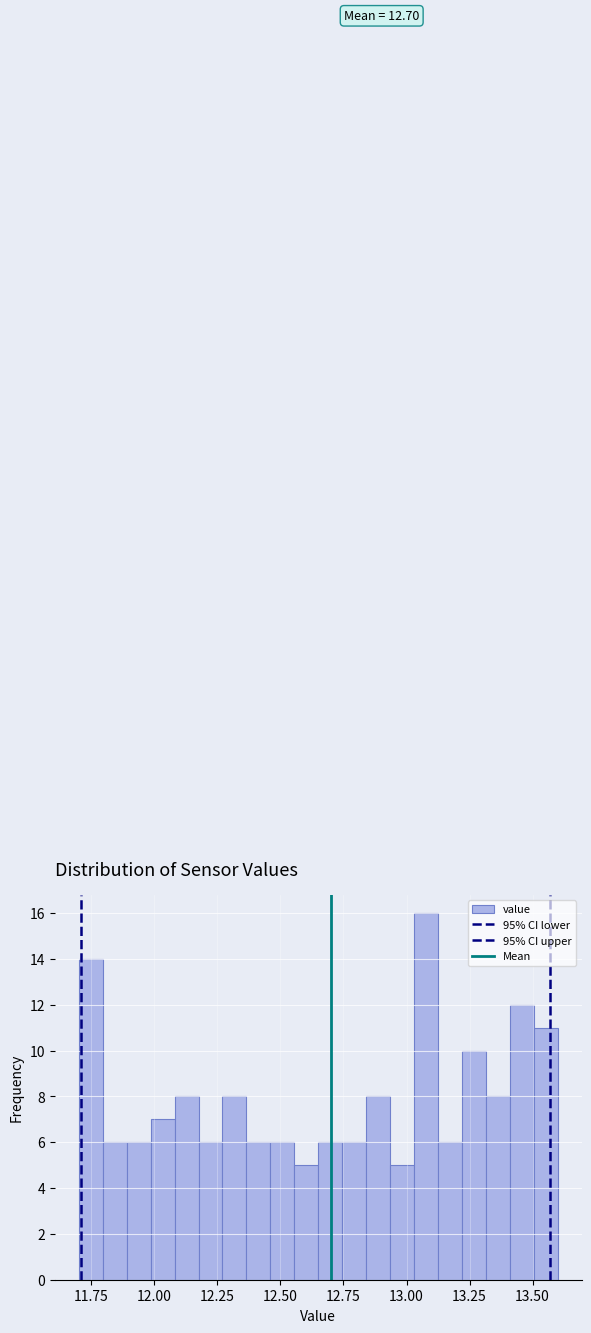

Around what value on the x-axis is the tallest bar? Give the approximate position of its centre, as read against the axis.

13.10